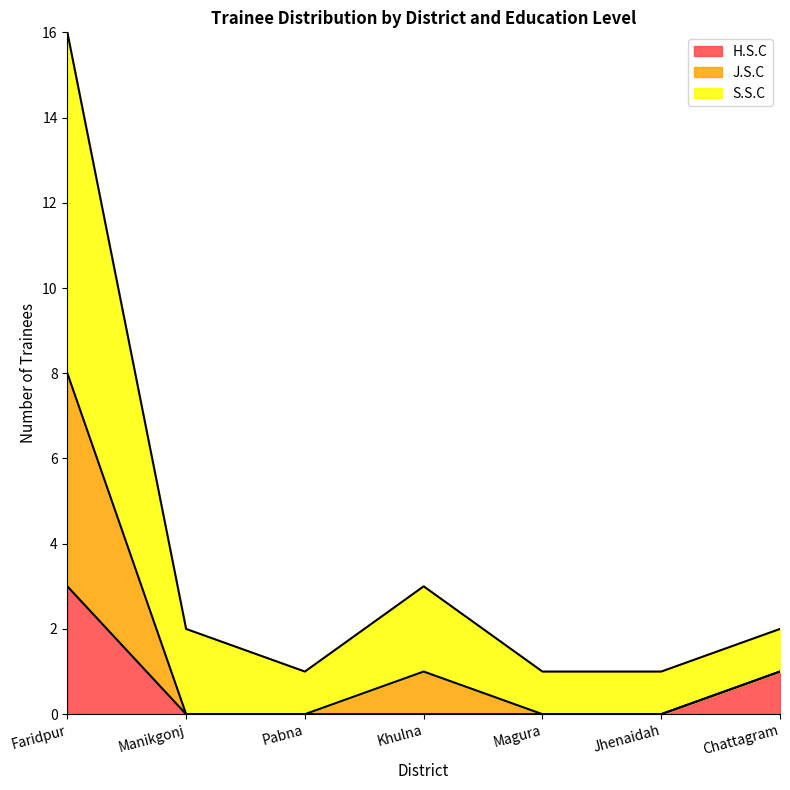

What is the difference between the values at Faridpur and Manikgonj?

14